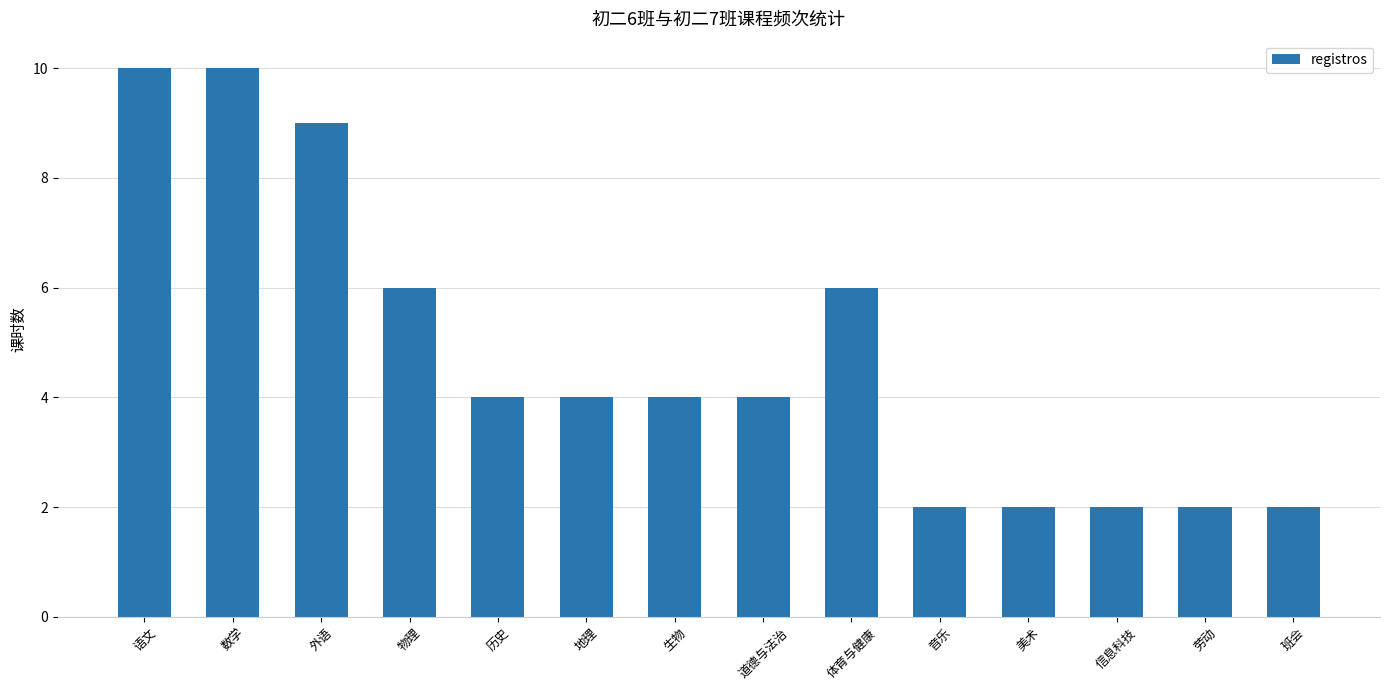

What is the sum of all values?

67